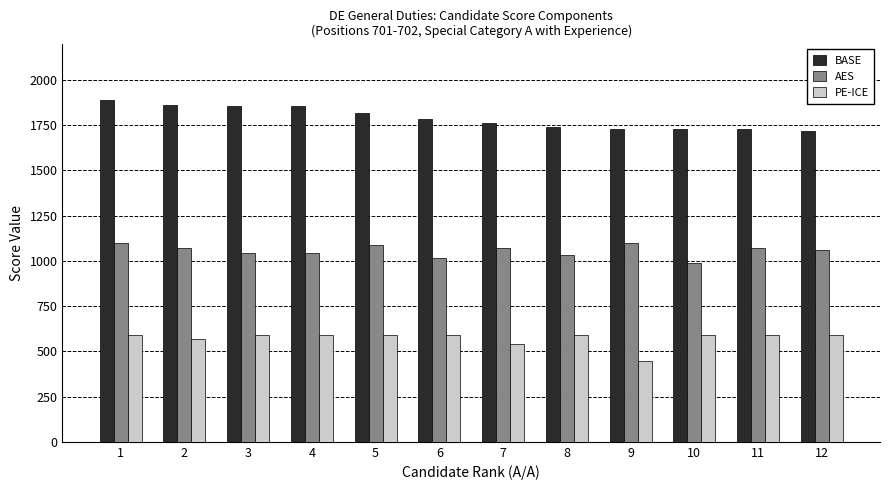

How many bars are there in each group?

3